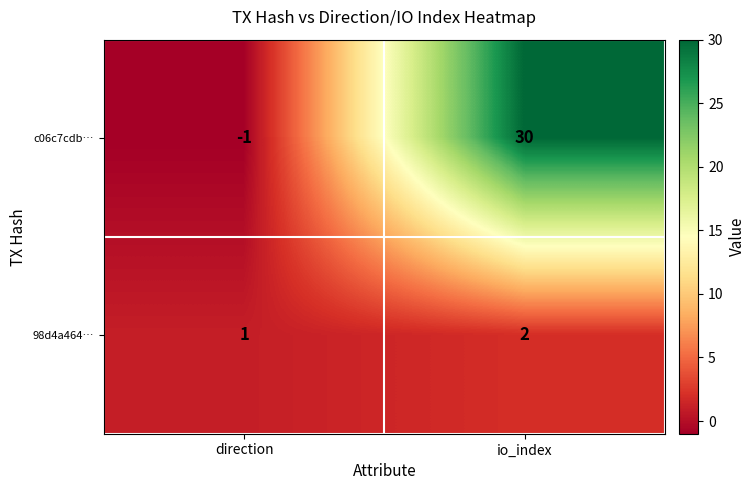

What is the sum of all c06c7cdb… values?

29